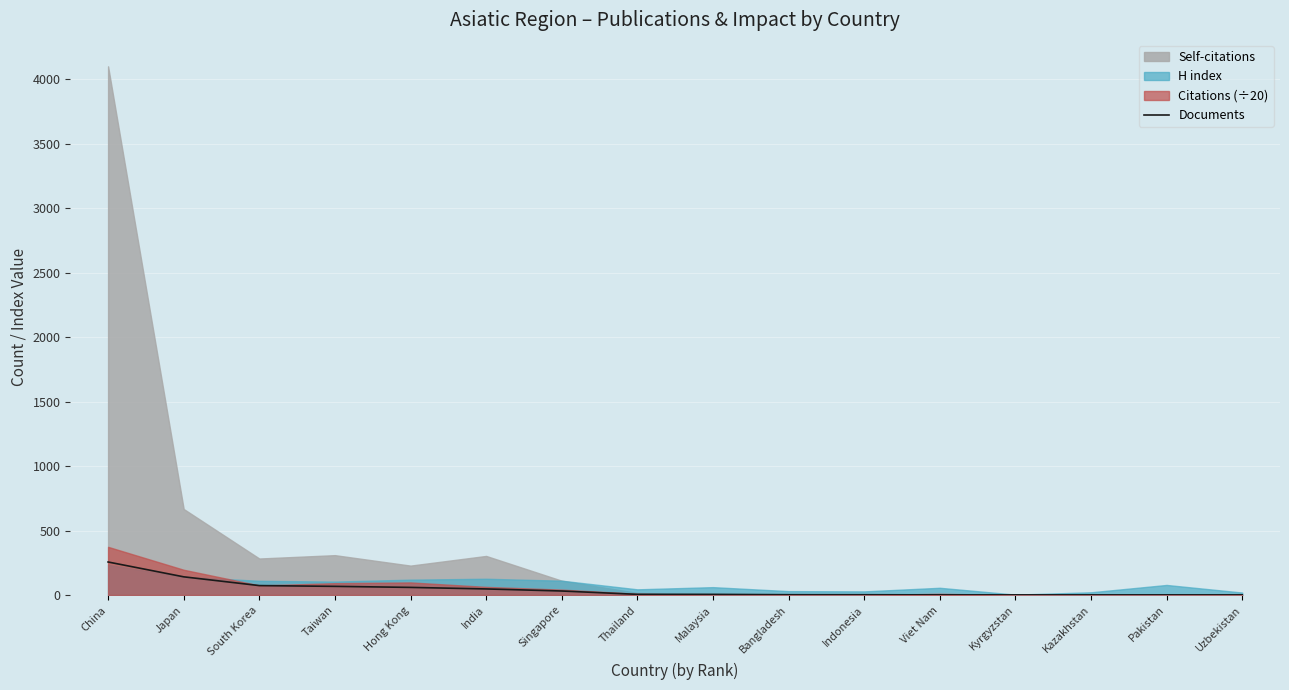

Count the number of values greater than 5.

7